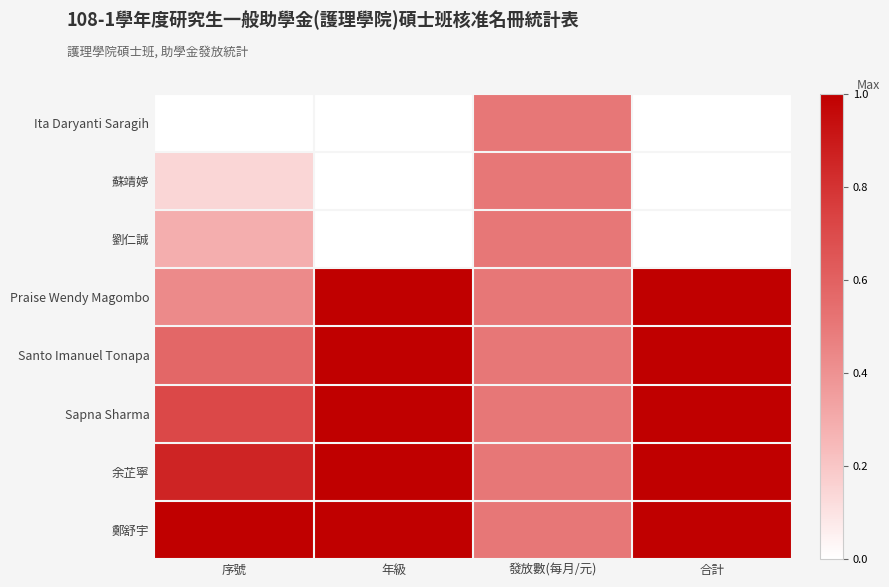

At how many categories does at least one series exceed 0?

4